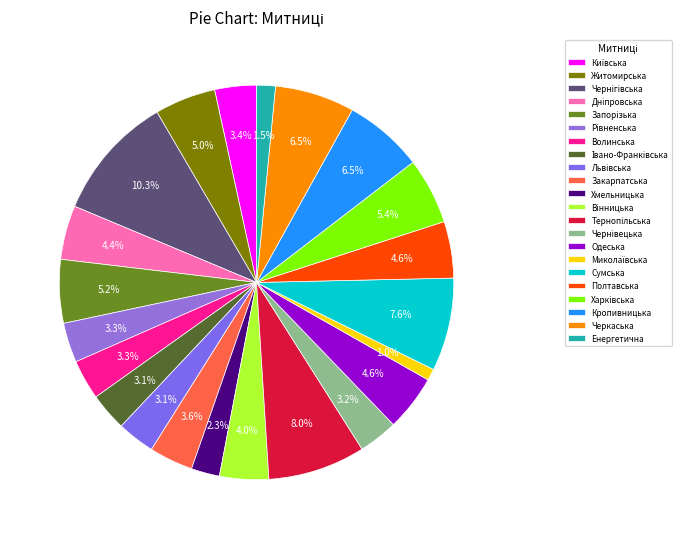

Which category has the biggest portion of the pie?

Чернігівська